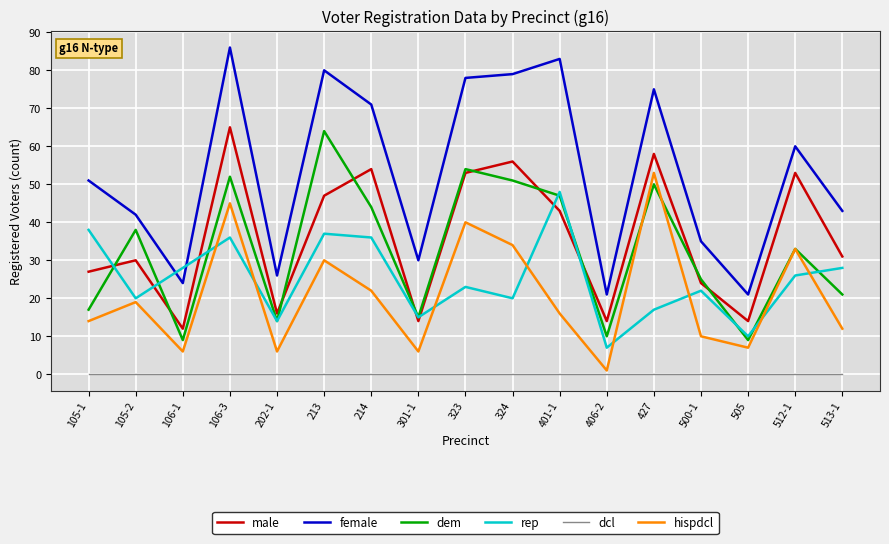

List the series in order of their peak value, highest first.

female, male, dem, hispdcl, rep, dcl